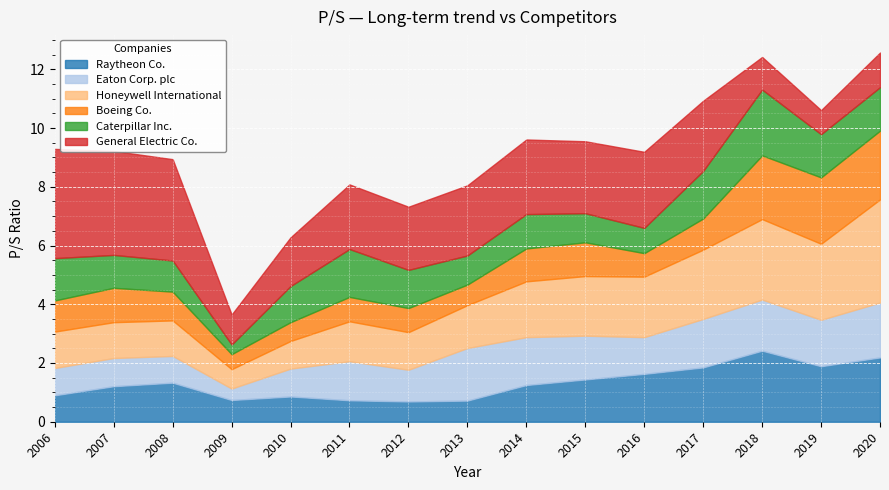

What is the difference between the Honeywell International values at 2008 and 2012?

0.1